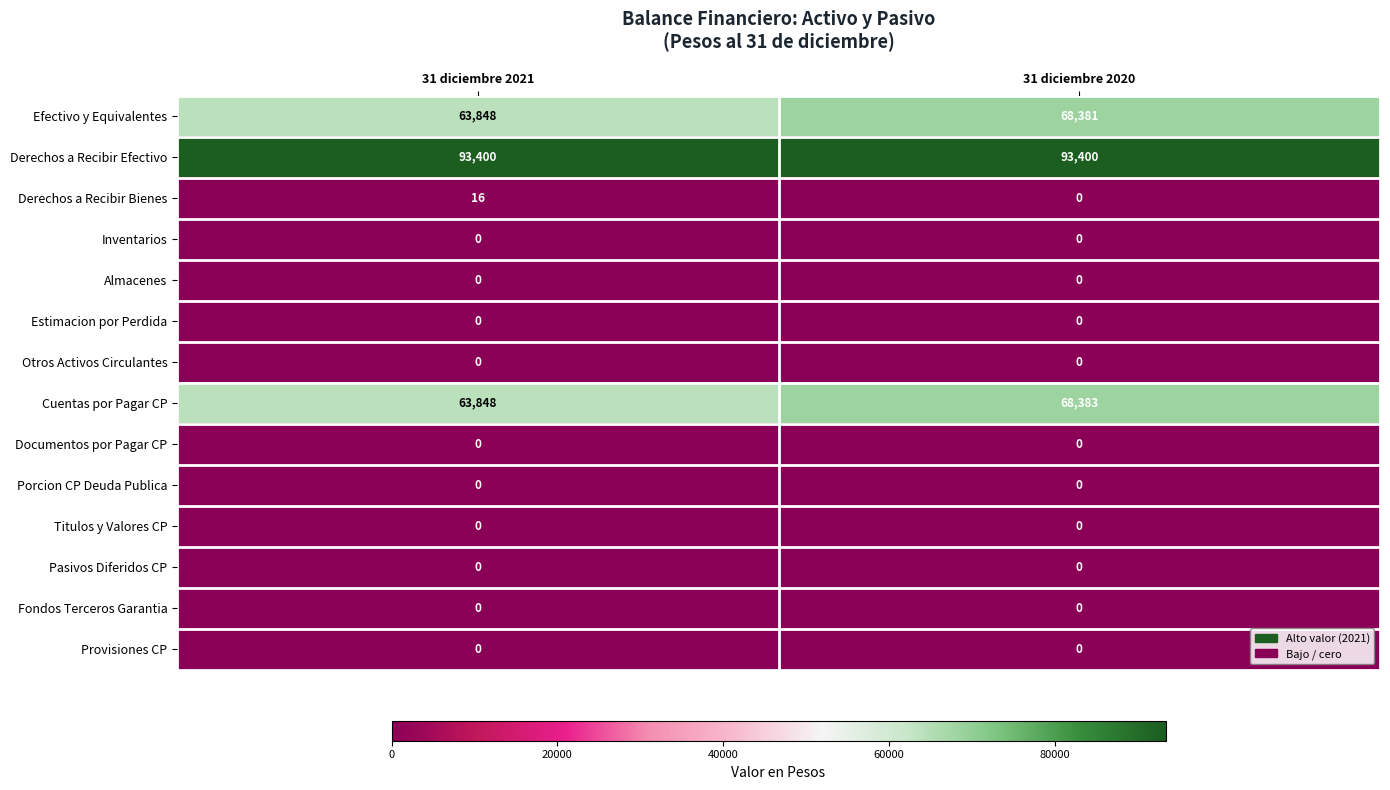

True or false: Pasivos Diferidos CP has a value of 0 at 31 diciembre 2021.

True